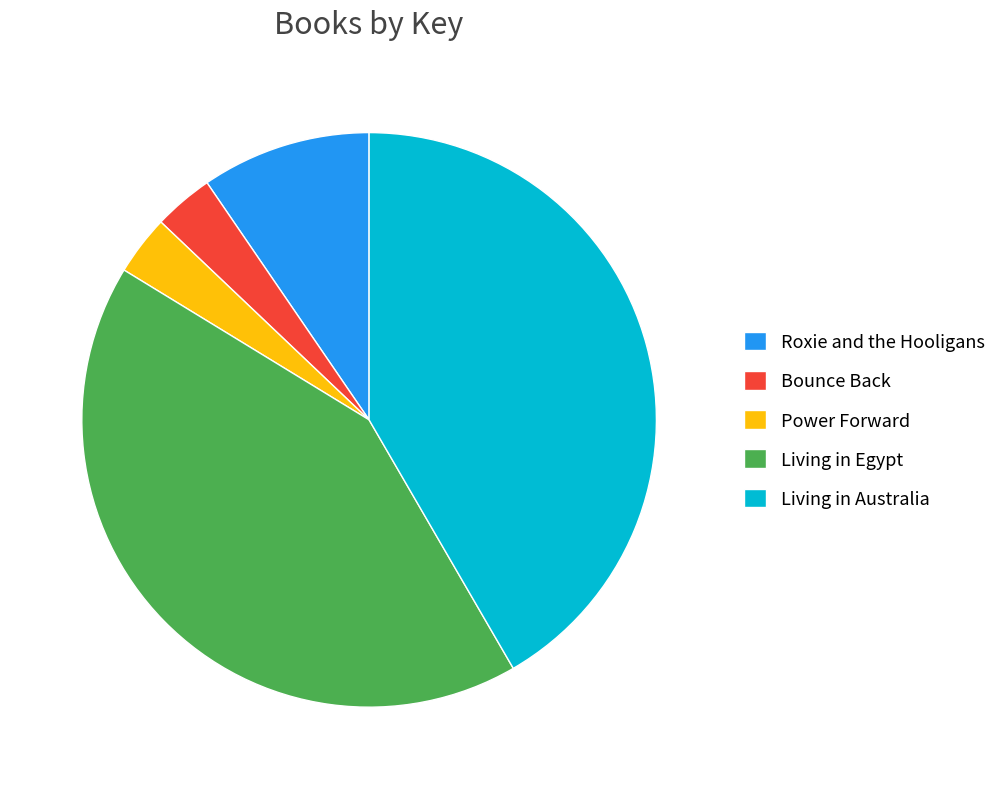

Approximately how many times larger is the value at Bounce Back compared to Power Forward?

1.0